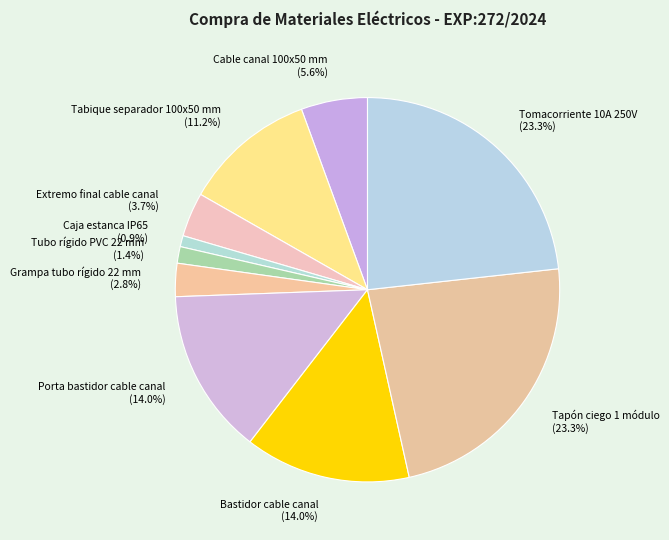

Is there a majority slice in this chart?

No